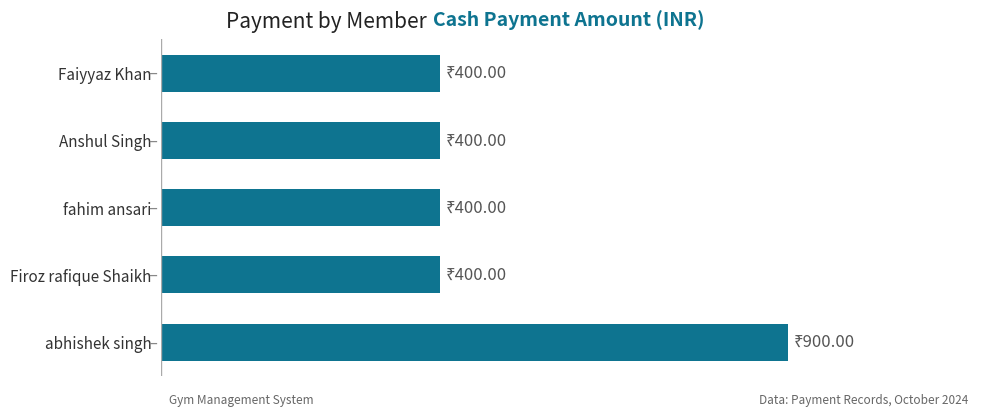

Does the chart contain any negative values?

No